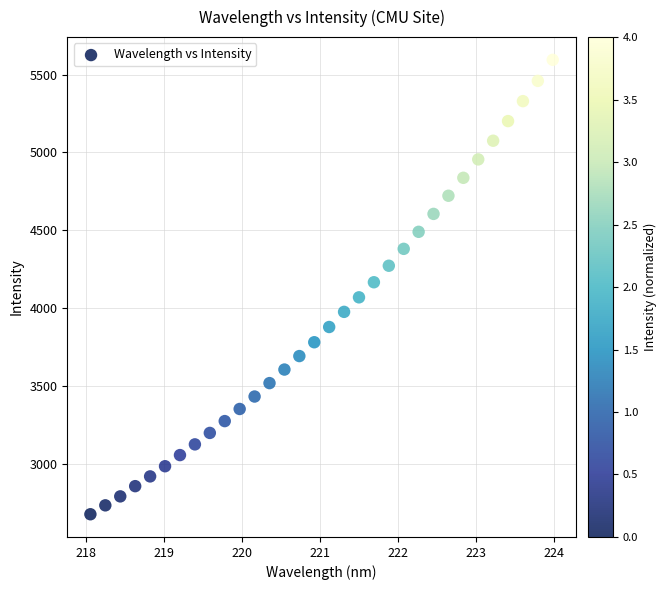

What is the range of Y values (max minus min)?

2920.7